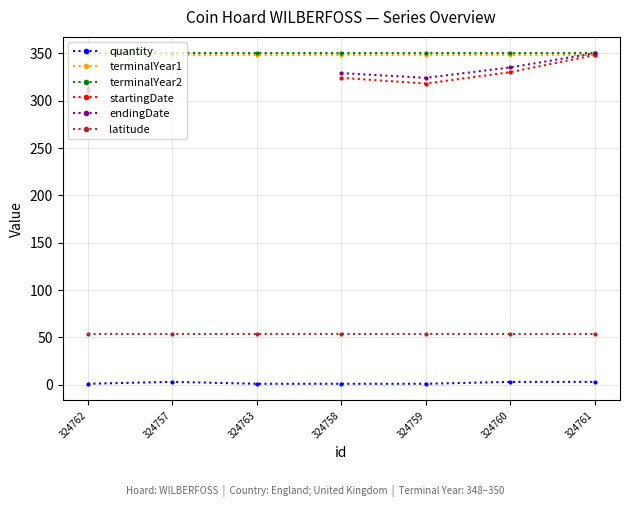

Which series has the largest range (max minus min)?

startingDate